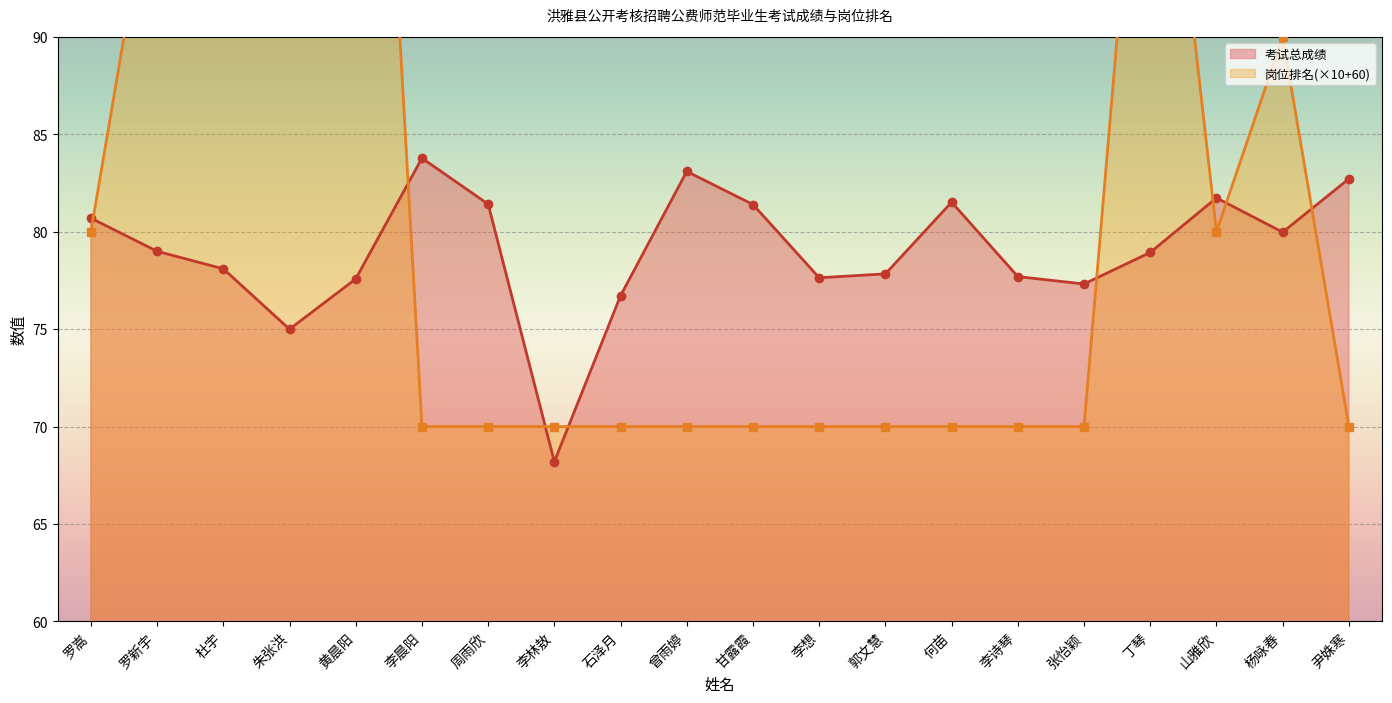

Reading right to left, transcribe all the data shown in this chart.

考试总成绩: 82.7	80.0	81.7	78.9	77.3	77.7	81.5	77.8	77.6	81.4	83.1	76.7	68.2	81.4	83.8	77.6	75.0	78.1	79.0	80.7
岗位排名: 70.0	90.0	80.0	110.0	70.0	70.0	70.0	70.0	70.0	70.0	70.0	70.0	70.0	70.0	70.0	130.0	140.0	120.0	100.0	80.0